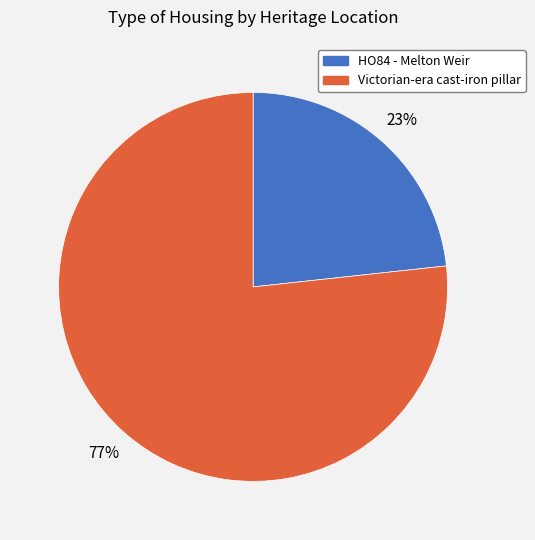

Is there any slice that represents more than half of the pie?

Yes